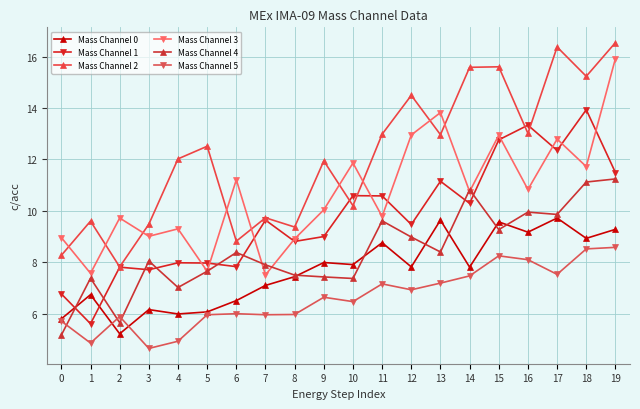

Does the chart have visible grid lines?

Yes